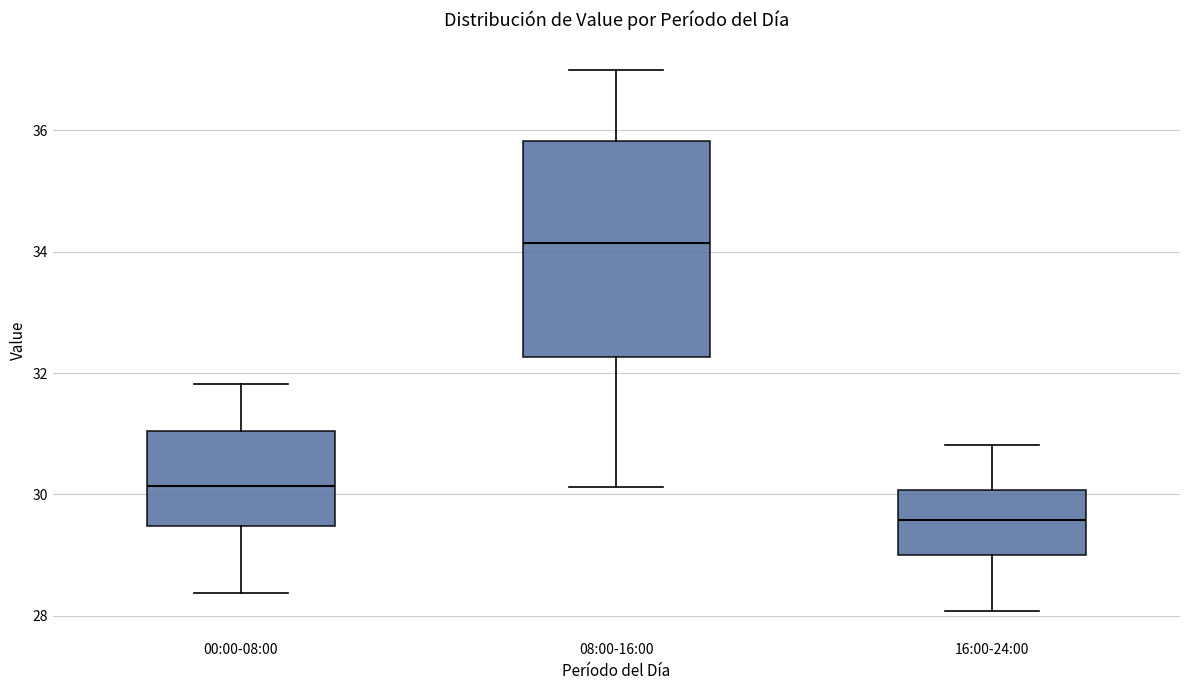

Which box has the lowest median line?

16:00-24:00